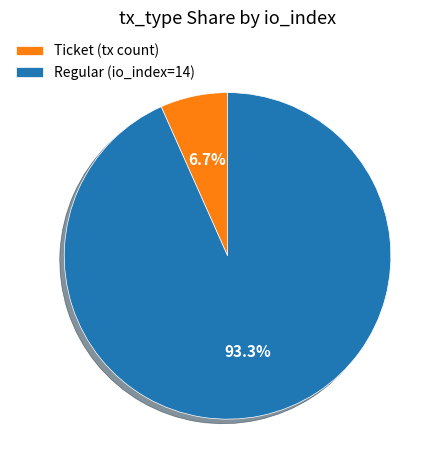

Which slice is the smallest?

Ticket (tx count)